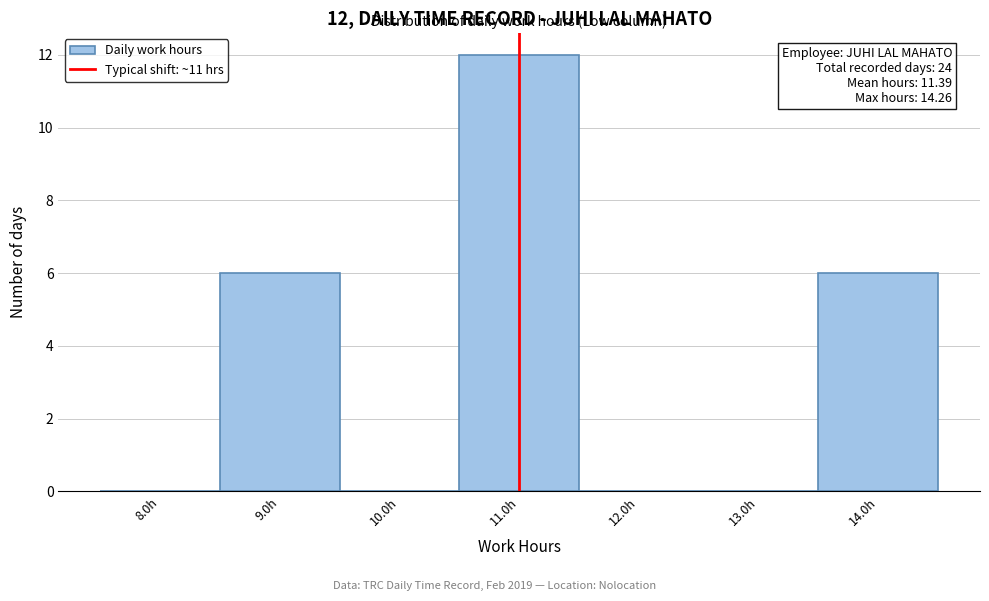

Over which range of the x-axis is the bar tallest?

10.5 to 11.5